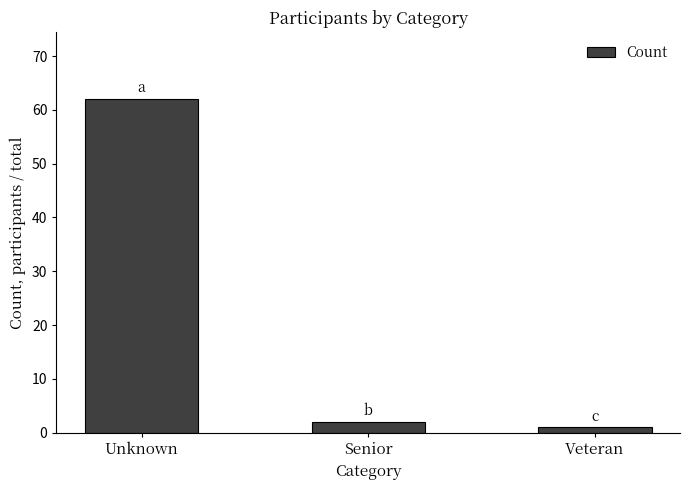

List the labels in order of value, largest first.

Unknown, Senior, Veteran